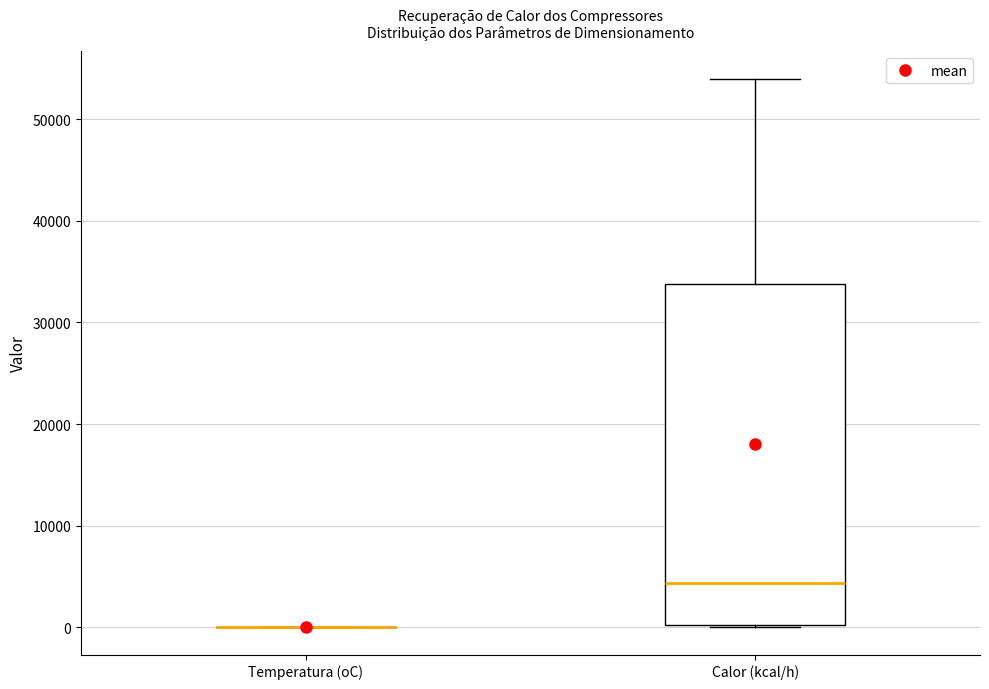

Which box is the tallest, from its lower edge to its upper edge?

Calor (kcal/h)